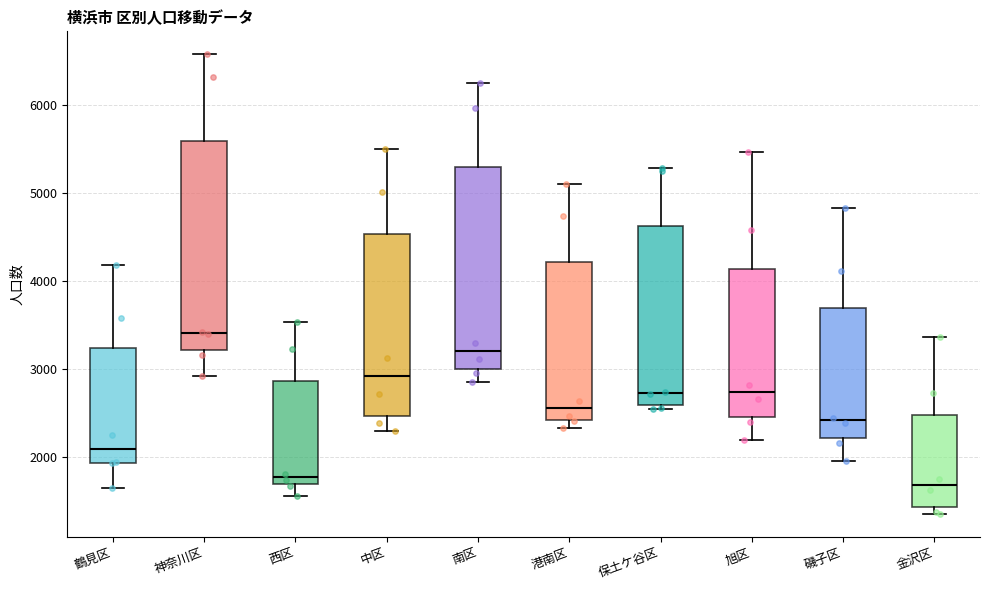

Reading left to right, read every box against the y-axis: the position of its median line, the range the box covers, and the ends of its whiskers. The values are not printed on the chart, so give them approximately, as read against the axis.

鶴見区: median 2100, box 1900 to 3200, whiskers 1600 to 4200
神奈川区: median 3400, box 3200 to 5600, whiskers 2900 to 6600
西区: median 1800, box 1700 to 2900, whiskers 1600 to 3500
中区: median 2900, box 2500 to 4500, whiskers 2300 to 5500
南区: median 3200, box 3000 to 5300, whiskers 2900 to 6200
港南区: median 2600, box 2400 to 4200, whiskers 2300 to 5100
保土ケ谷区: median 2700, box 2600 to 4600, whiskers 2500 to 5300
旭区: median 2700, box 2500 to 4100, whiskers 2200 to 5500
磯子区: median 2400, box 2200 to 3700, whiskers 2000 to 4800
金沢区: median 1700, box 1400 to 2500, whiskers 1400 (just below the box's lower edge) to 3400